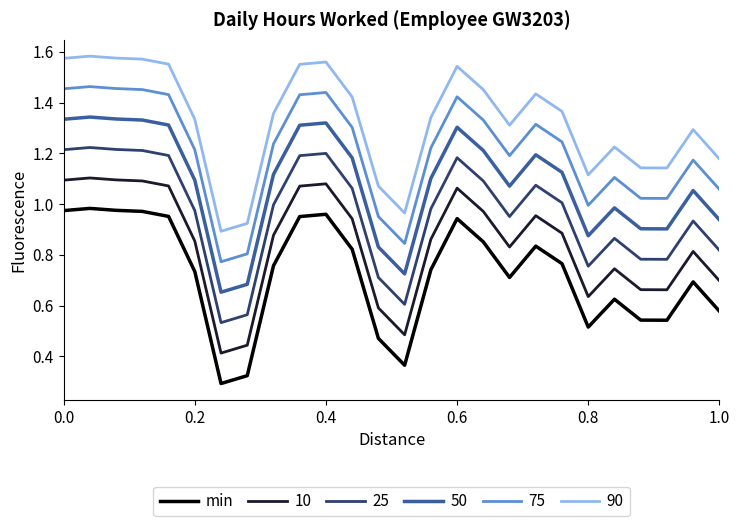

List the series in order of their overall mean, highest first.

90, 75, 50, 25, 10, min